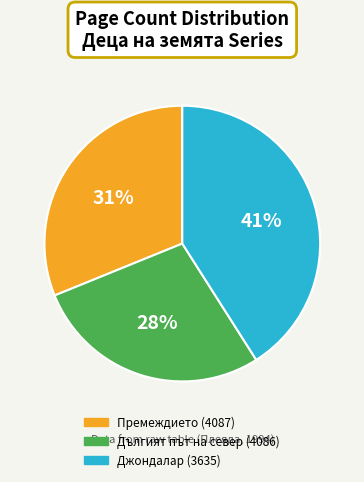

Combined, do Джондалар (3635) and Премеждието (4087) account for over 50%?

Yes